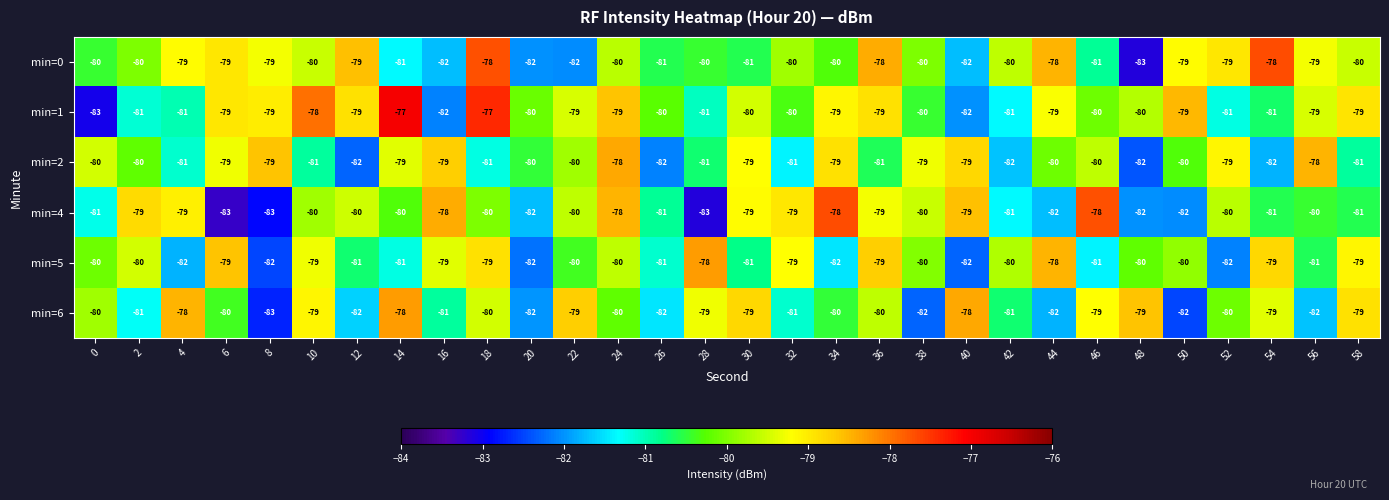

The value of min=4 at 30 is -79. True or false?

True